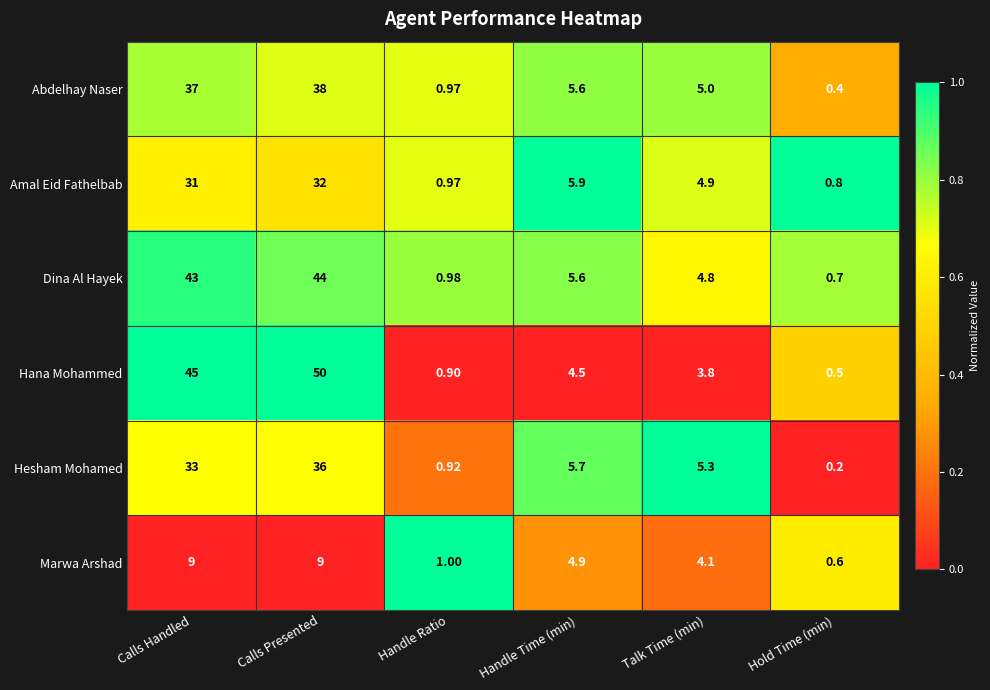

What is the maximum value shown in the chart?

50.0